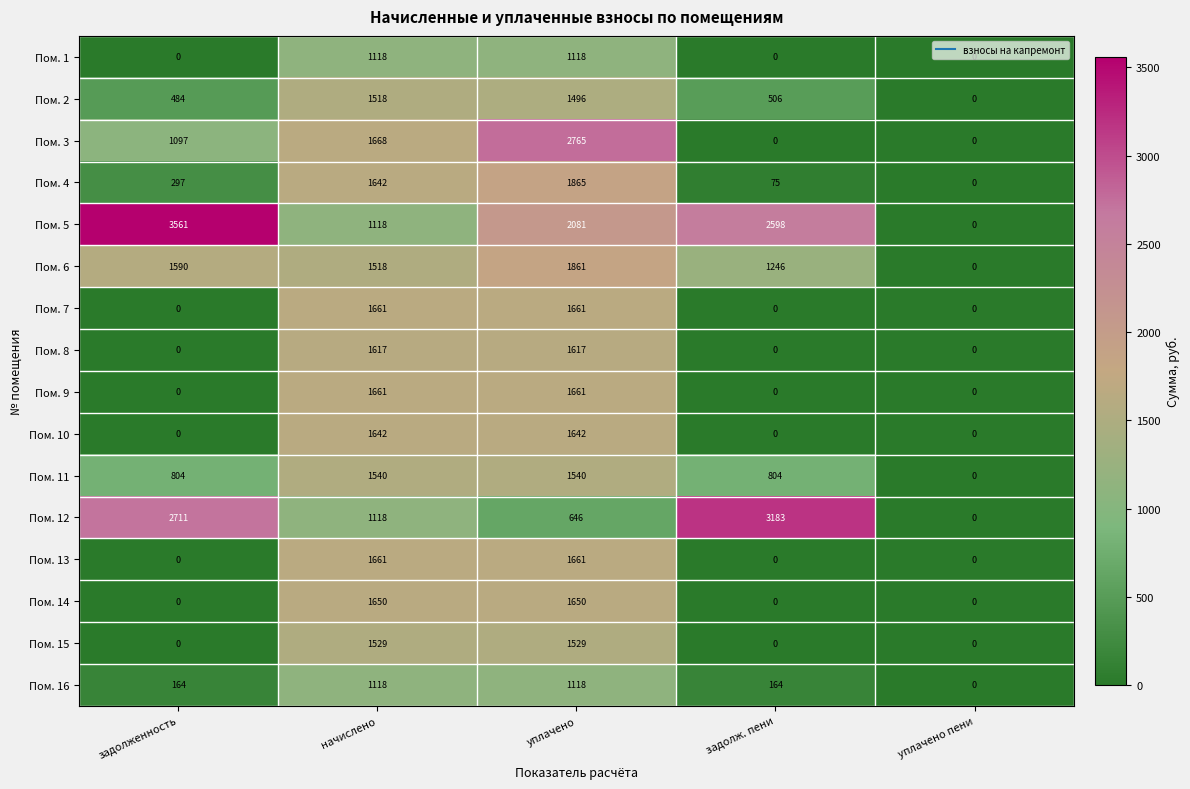

What is the sum of the Пом. 5 values at уплачено пени and задолженность?

3561